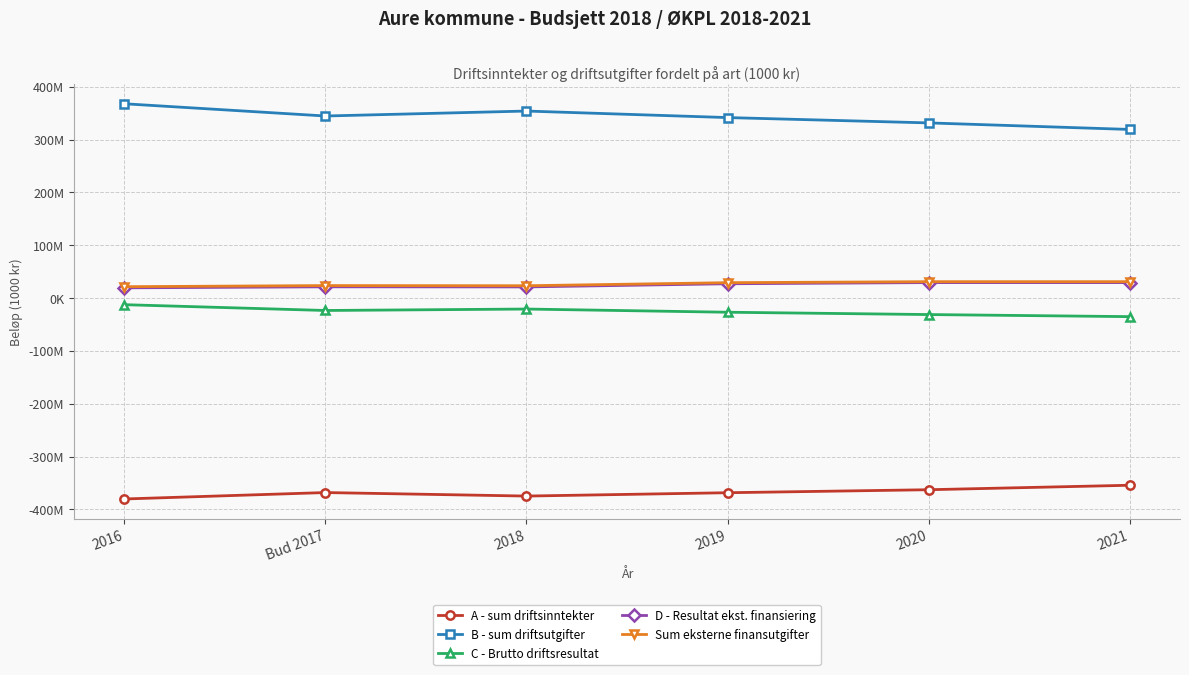

Reading left to right, extract all data points from this chart.

A - sum driftsinntekter: -380262	-368101	-374735	-368414	-362737	-354282
B - sum driftsutgifter: 367757	344593	353963	341604	331535	319137
C - Brutto driftsresultat: -12505	-23508	-20772	-26810	-31202	-35145
D - Resultat ekst. finansiering: 19365	21295	21095	27095	29295	29295
Sum eksterne finansutgifter: 21514	23620	23320	29120	31020	31020